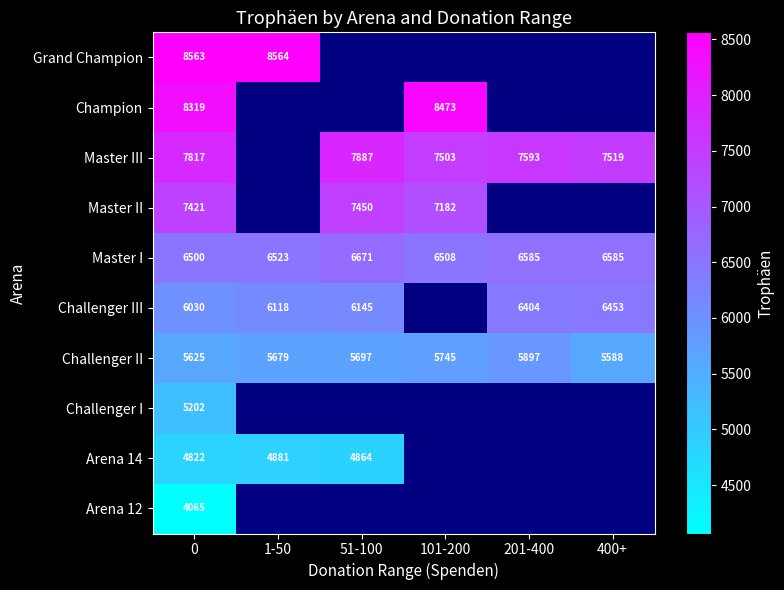

What is the difference between the Challenger III values at 0 and 51-100?

115